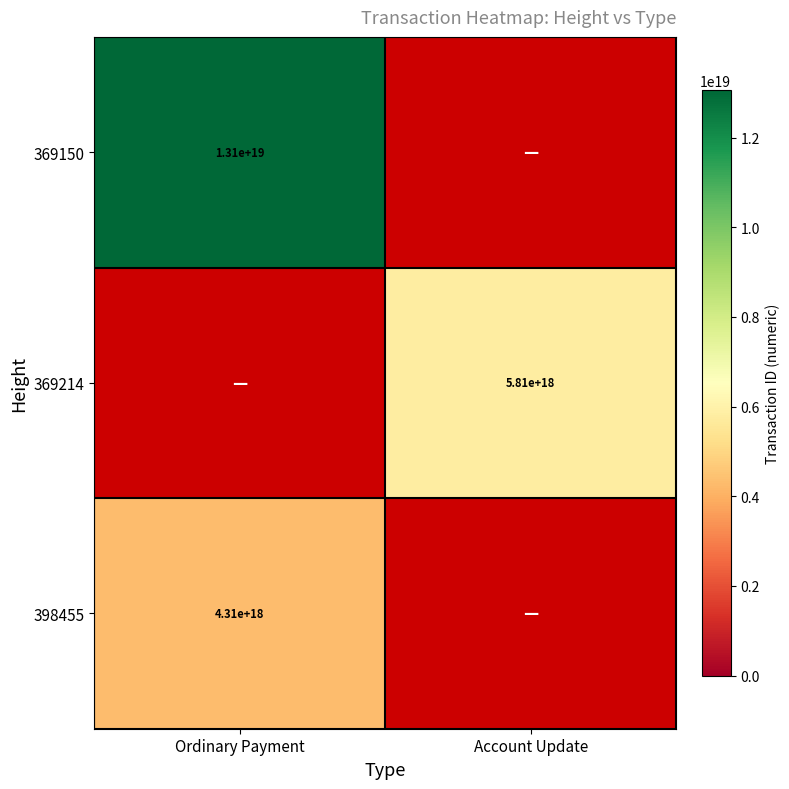

Is it true that 398455 equals 4310000000000000000 at Ordinary Payment?

True